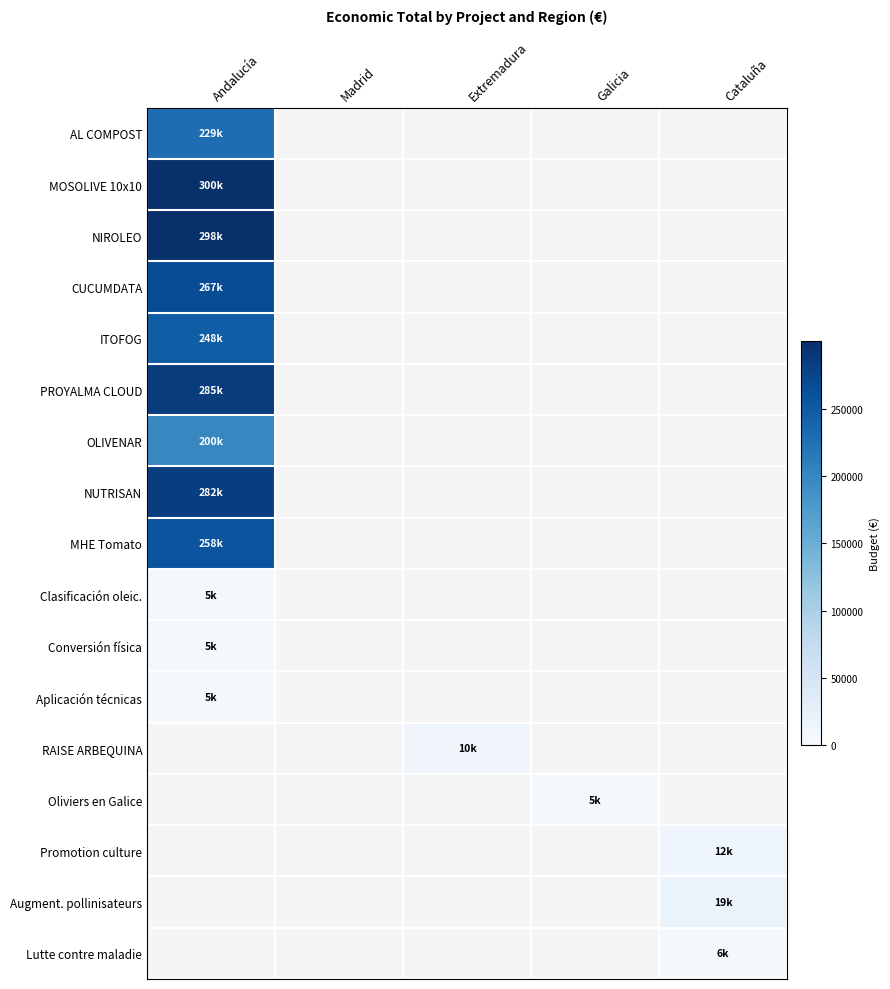

List the series in order of their peak value, highest first.

MOSOLIVE 10x10, NIROLEO, PROYALMA CLOUD, NUTRISAN, CUCUMDATA, MHE Tomato, ITOFOG, AL COMPOST, OLIVENAR, Clasificación oleic., Aplicación técnicas, RAISE ARBEQUINA, Oliviers en Galice, Promotion culture, Augment. pollinisateurs, Lutte contre maladie, Conversión física